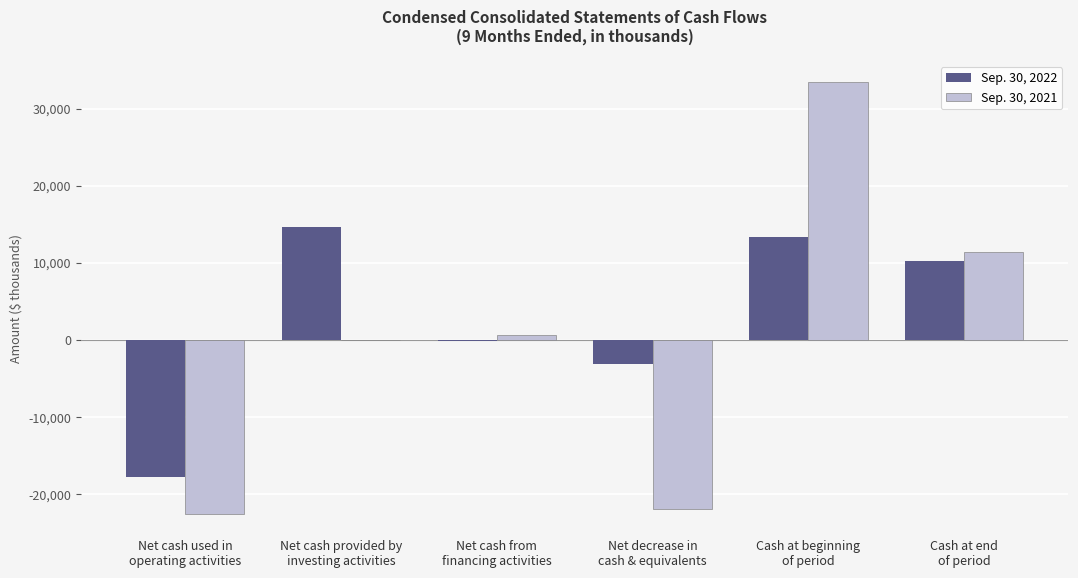

At which label does Sep. 30, 2022 first exceed 10170?

Net cash provided by
investing activities